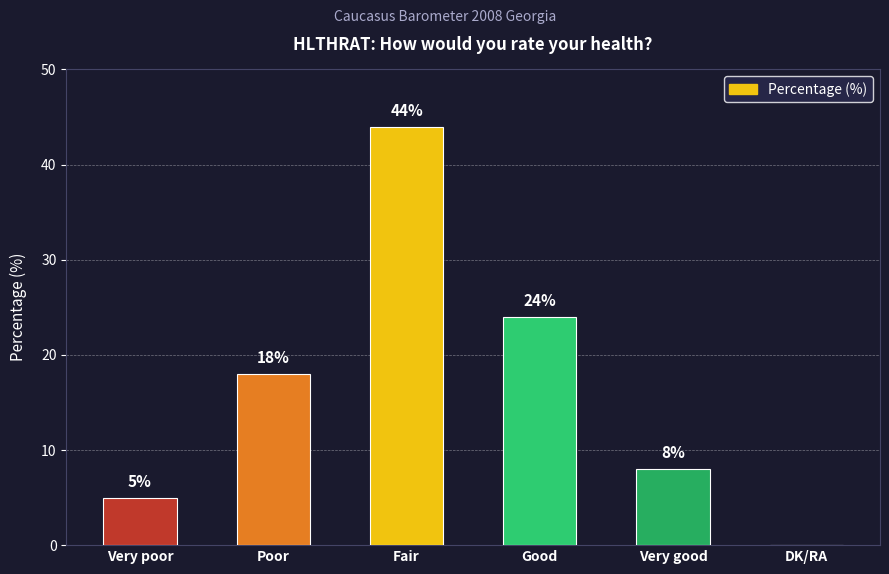

What is the ratio of the value at Fair to the value at Very good?

5.5